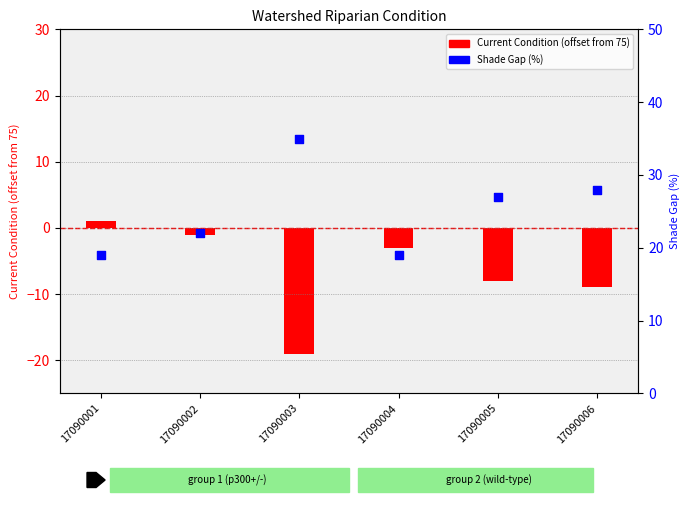

What is the total value across all series at 17090005?

19